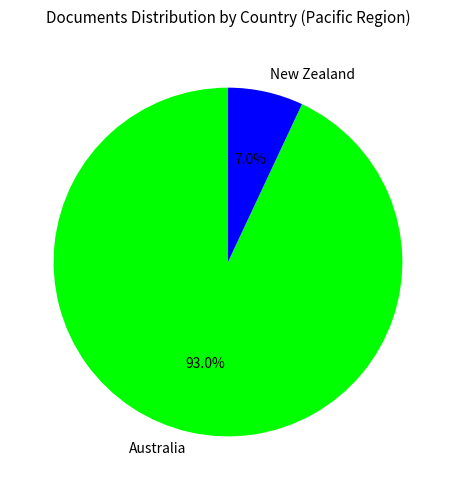

Count the number of slices in the pie.

2